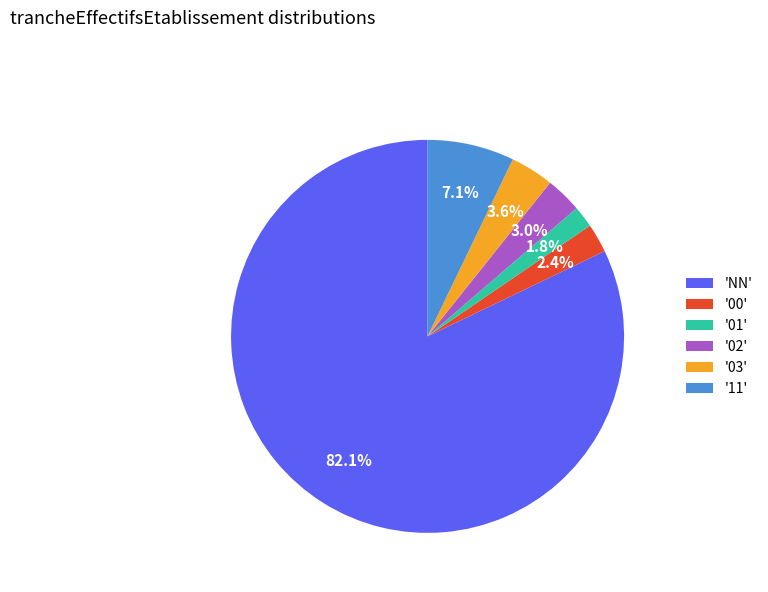

Is there a majority slice in this chart?

Yes